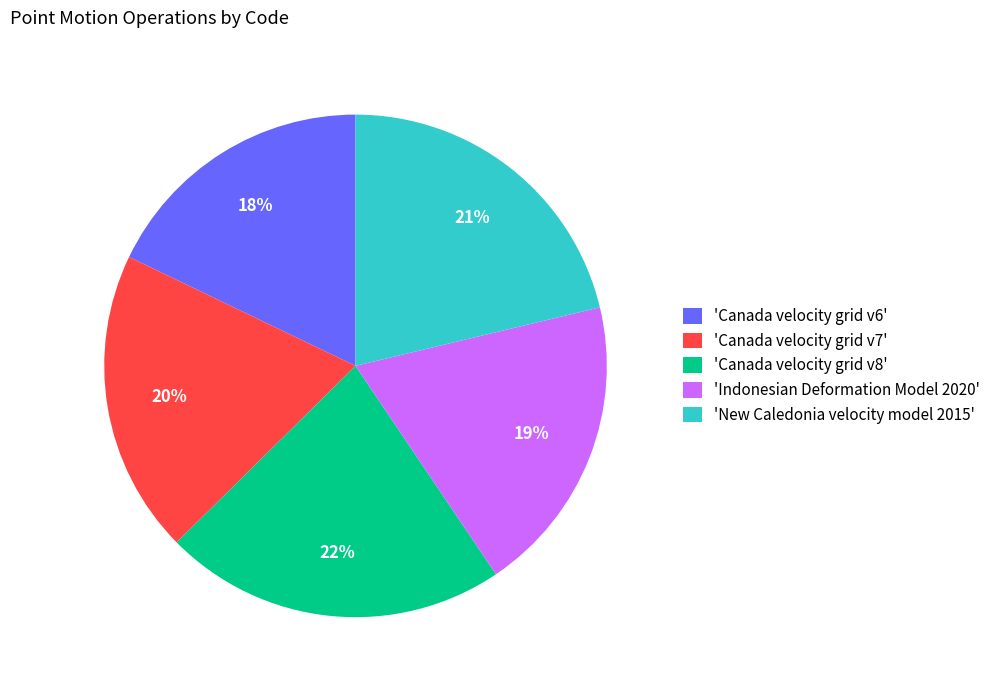

What percentage is the 'Canada velocity grid v8' slice, to the nearest percent?

22%